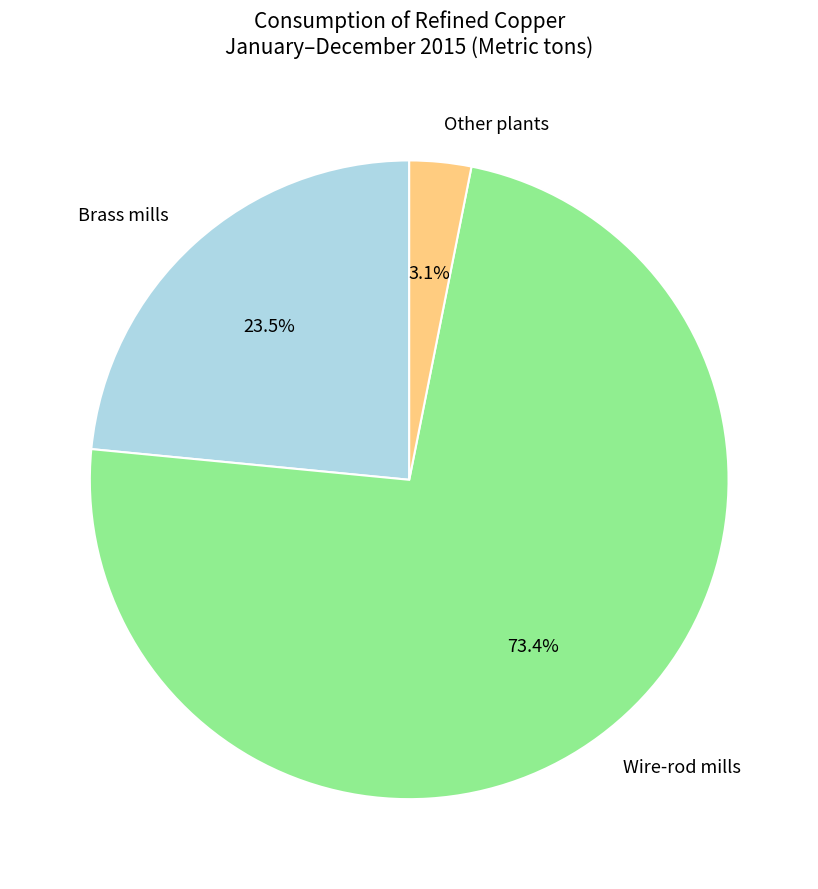

Which category has the biggest portion of the pie?

Wire-rod mills